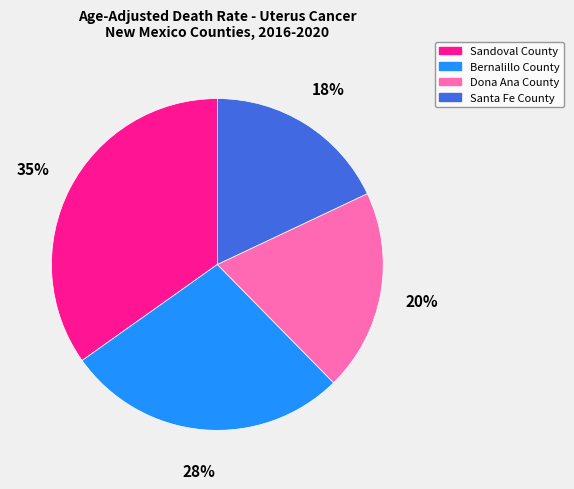

What percentage is the Sandoval County slice, to the nearest percent?

35%